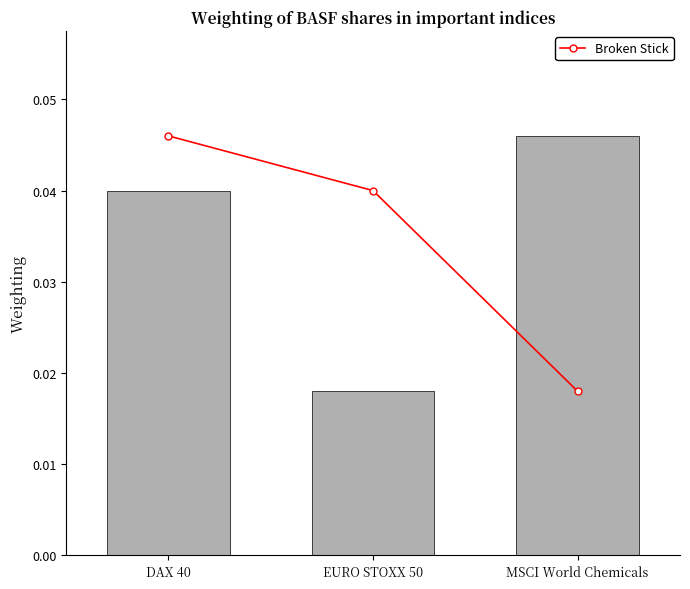

Count the col_1 values in the range 0 to 1.

3